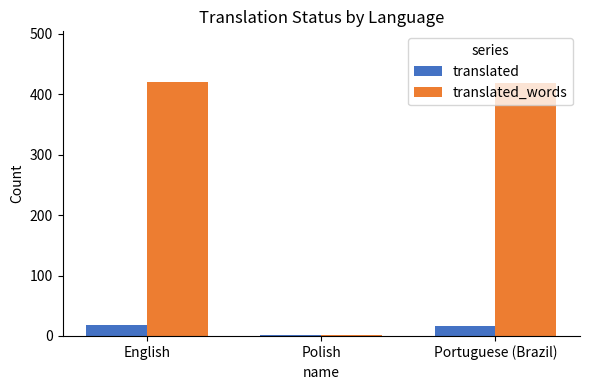

The value of translated_words at Portuguese (Brazil) is 418. True or false?

True